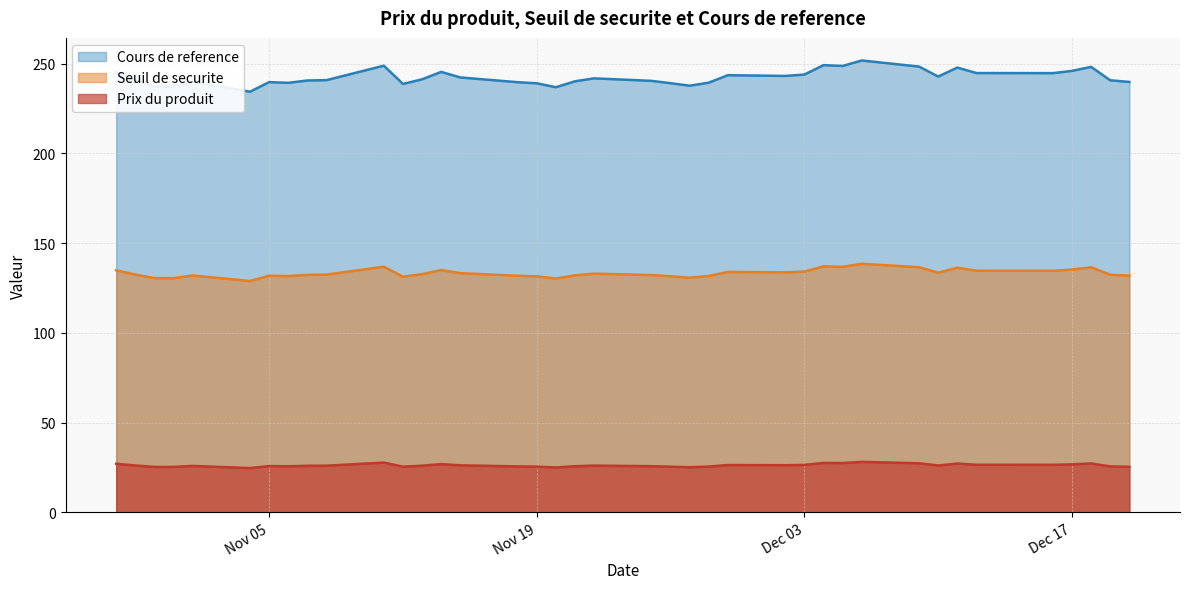

Where does the Cours de reference series first go above 240?

2024-10-28